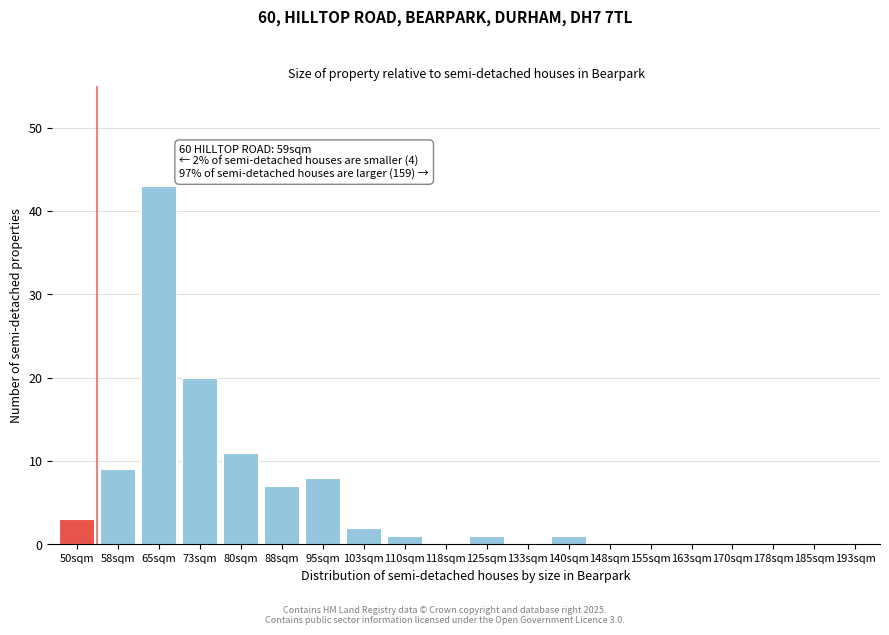

Reading left to right, extract all data points from this chart.

50sqm=3	58sqm=9	65sqm=43	73sqm=20	80sqm=11	88sqm=7	95sqm=8	103sqm=2	110sqm=1	118sqm=0	125sqm=1	133sqm=0	140sqm=1	148sqm=0	155sqm=0	163sqm=0	170sqm=0	178sqm=0	185sqm=0	193sqm=0